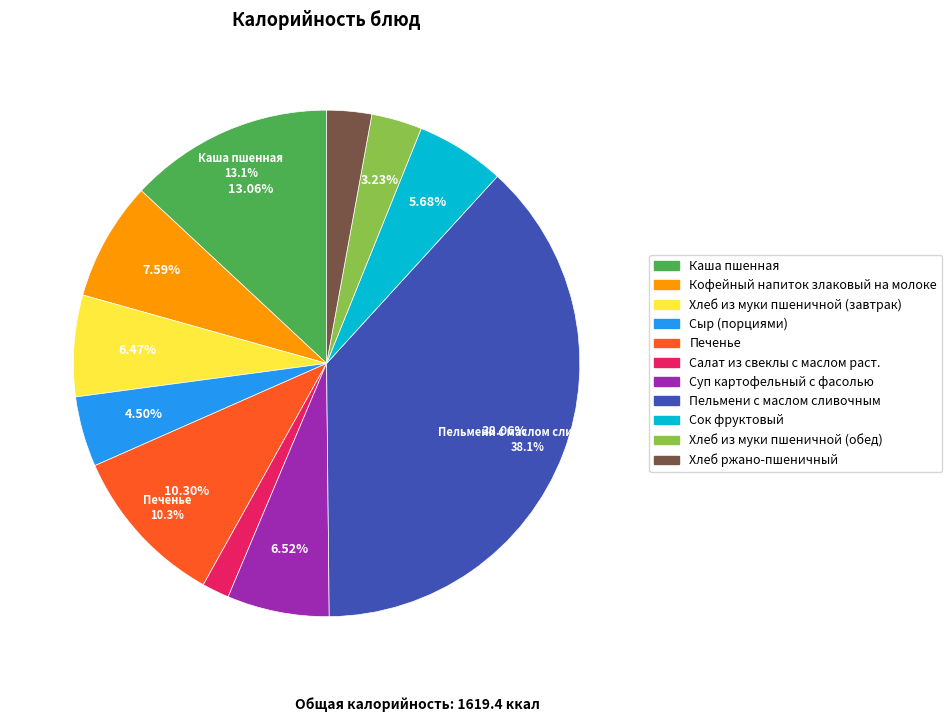

To the nearest percent, what percentage of the pie is Хлеб из муки пшеничной (обед)?

3%